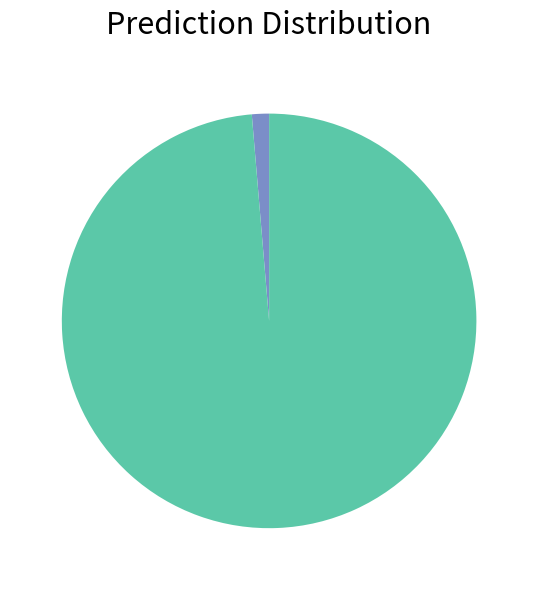

Is there a majority slice in this chart?

Yes